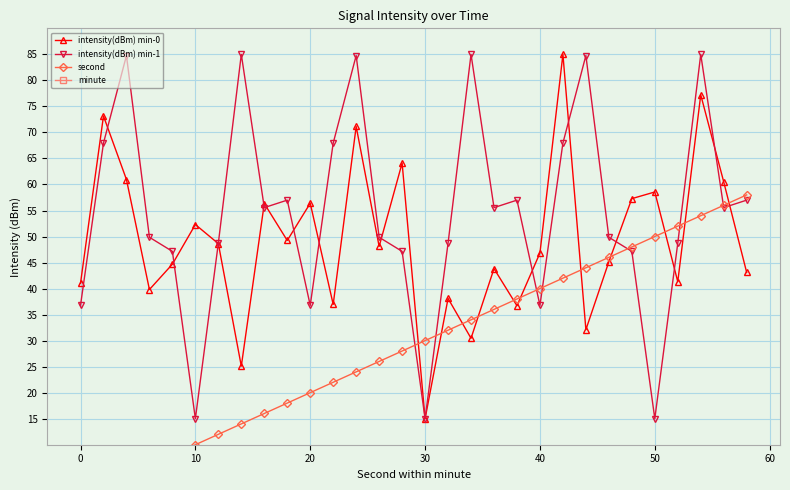

List the series in order of their peak value, highest first.

intensity(dBm) min-0, intensity(dBm) min-1, second, minute